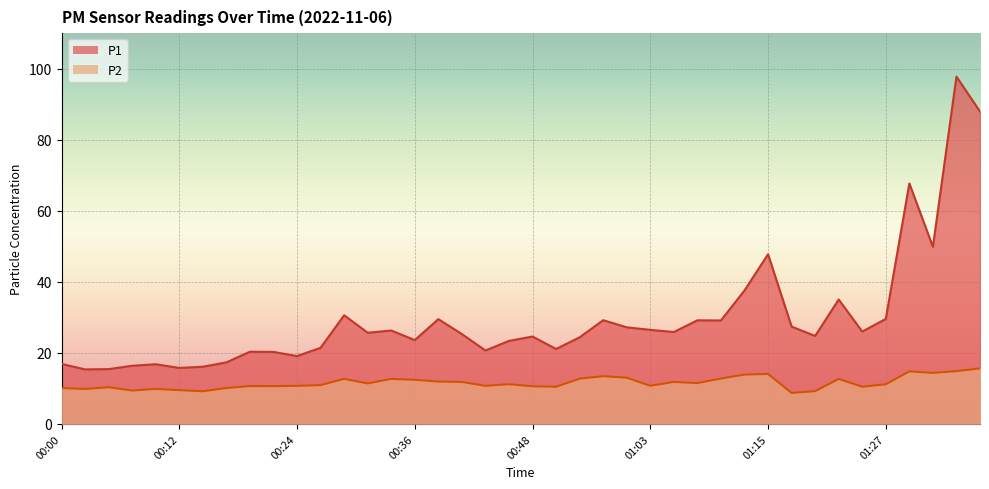

What is the label of the 26th point from the right?

00:34